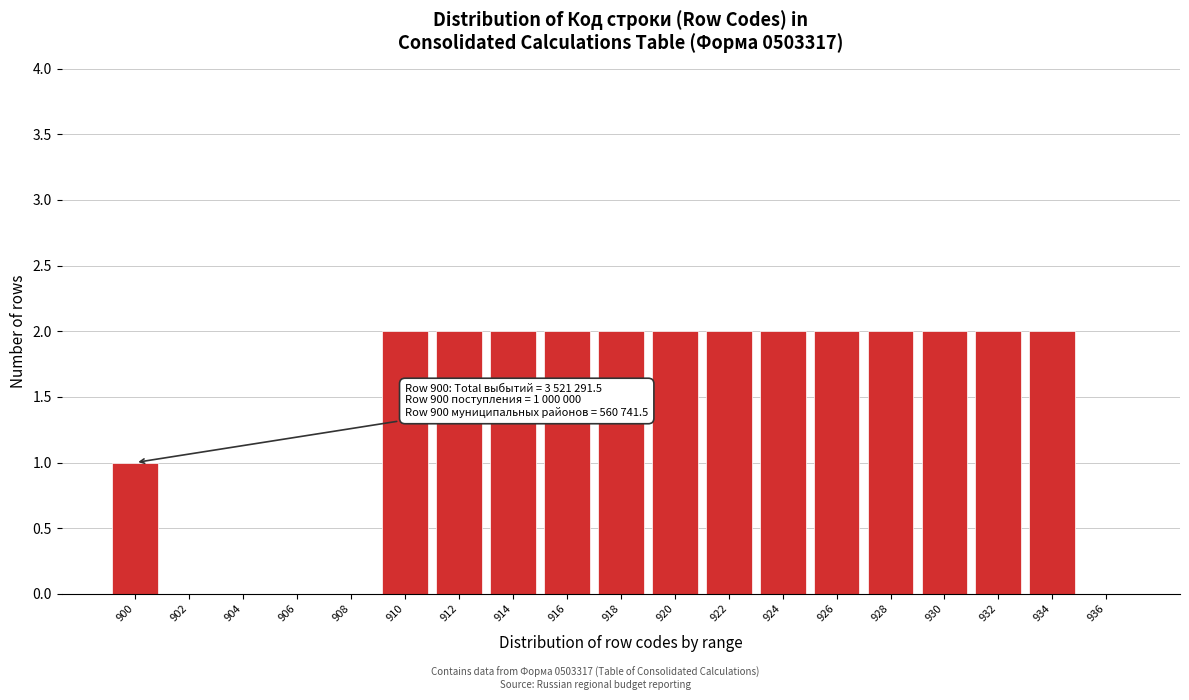

Reading left to right, extract all data points from this chart.

900=1	902=0	904=0	906=0	908=0	910=2	912=2	914=2	916=2	918=2	920=2	922=2	924=2	926=2	928=2	930=2	932=2	934=2	936=0